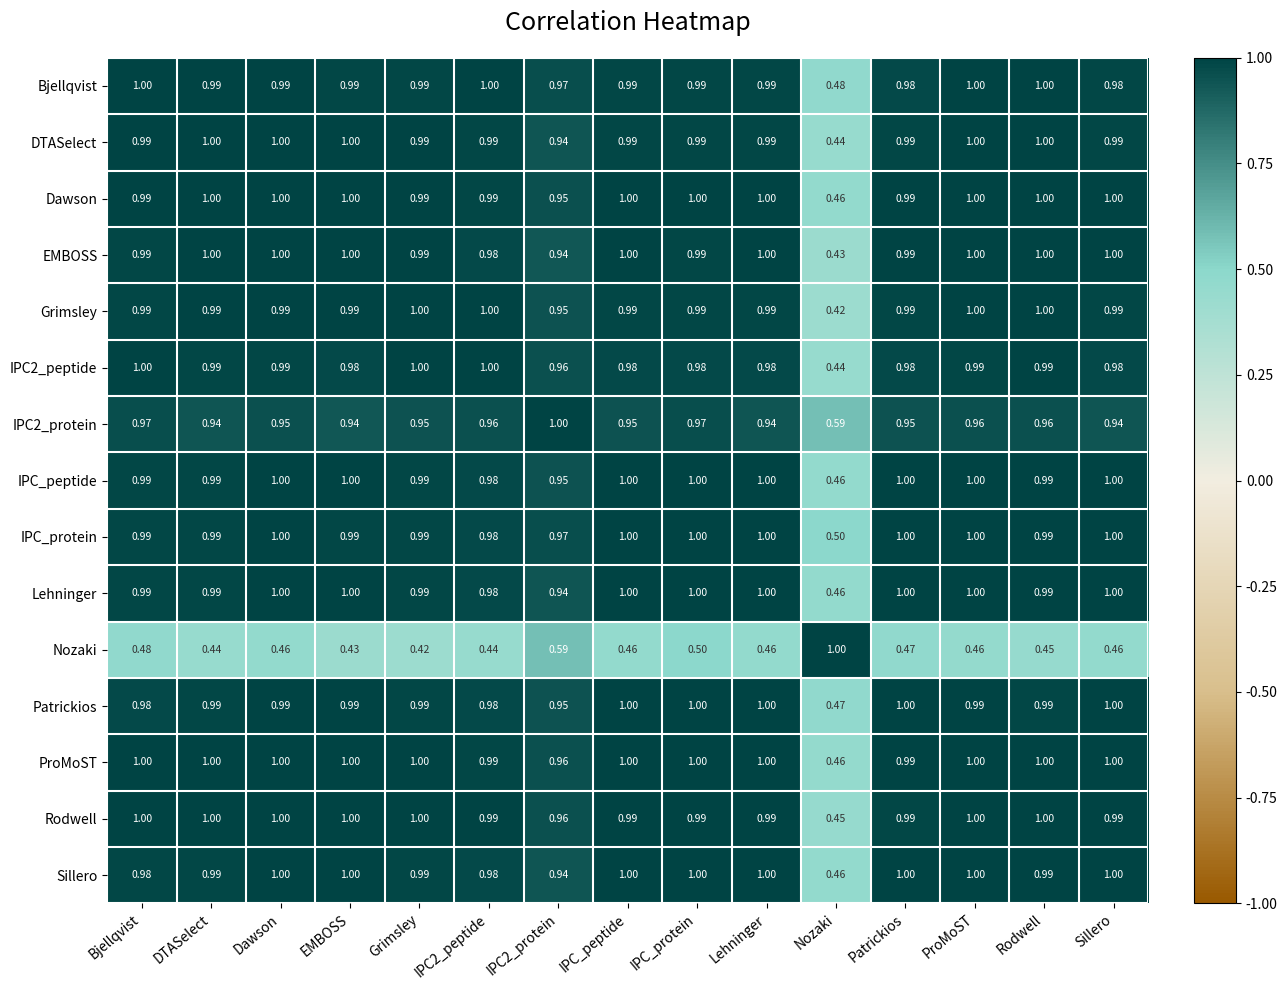

Where is Bjellqvist nearest to the value 0?

Nozaki